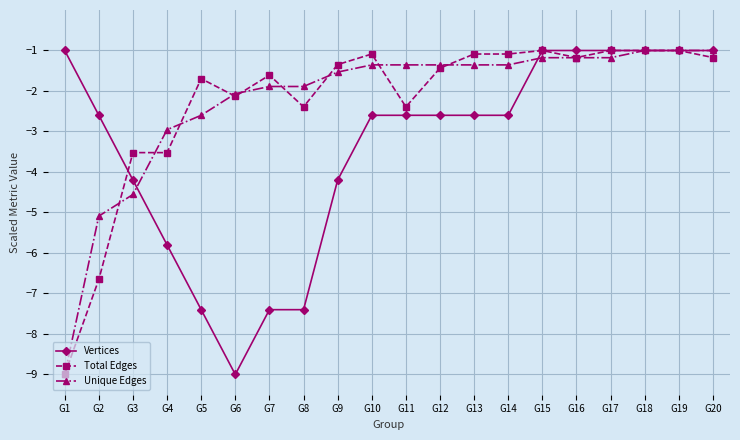

What is the average value of the Unique Edges series?

-2.2